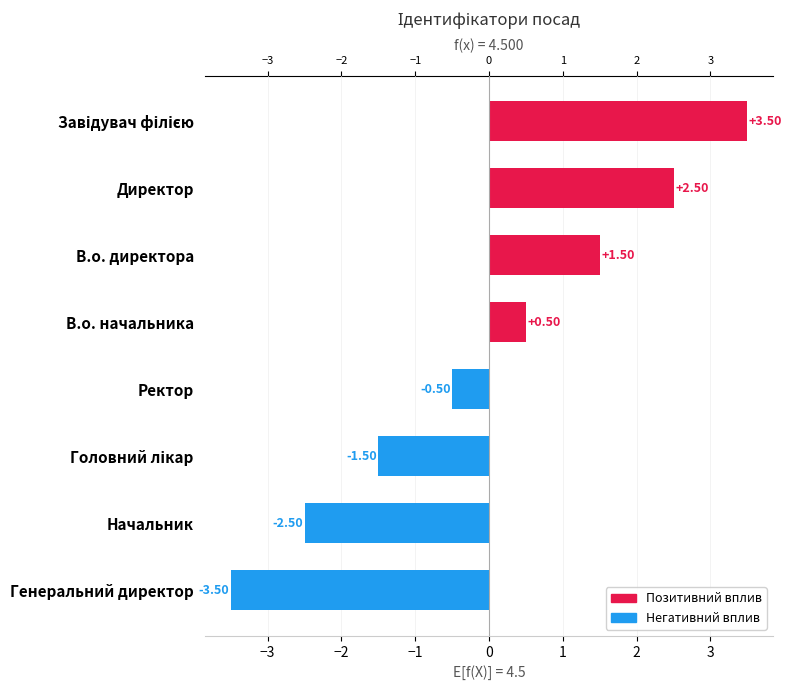

Which category has the lowest value across all series?

Генеральний директор